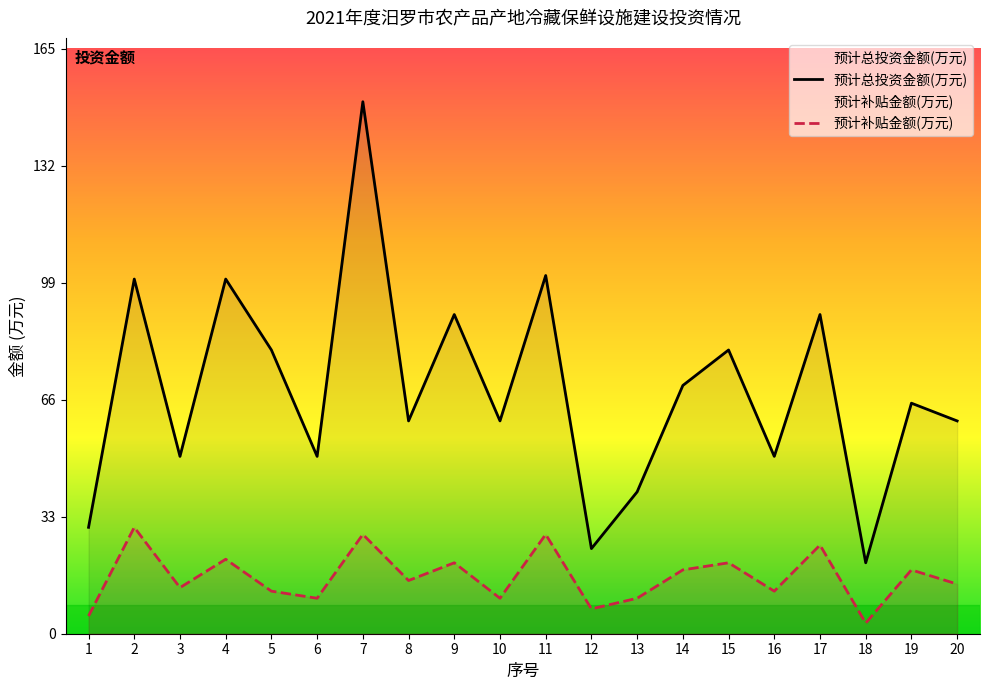

List the series in order of their peak value, highest first.

预计总投资金额(万元), 预计补贴金额(万元)